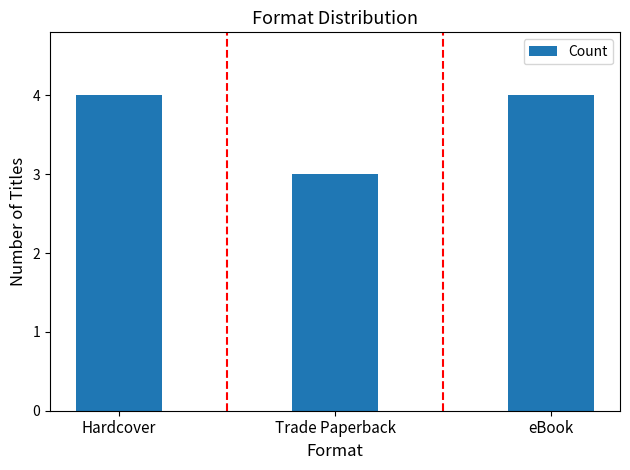

At which category does the chart reach its minimum across all series?

Trade Paperback